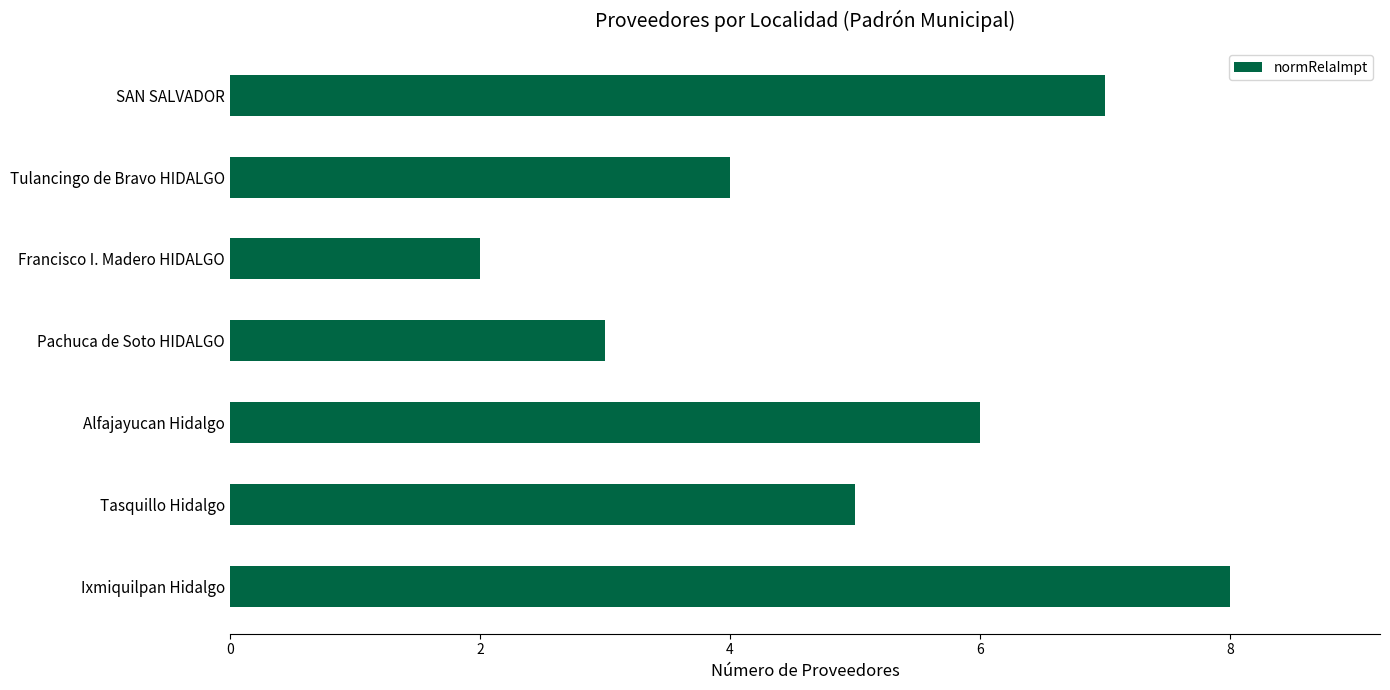

Approximately how many times larger is the value at Francisco I. Madero HIDALGO compared to Pachuca de Soto HIDALGO?

0.7